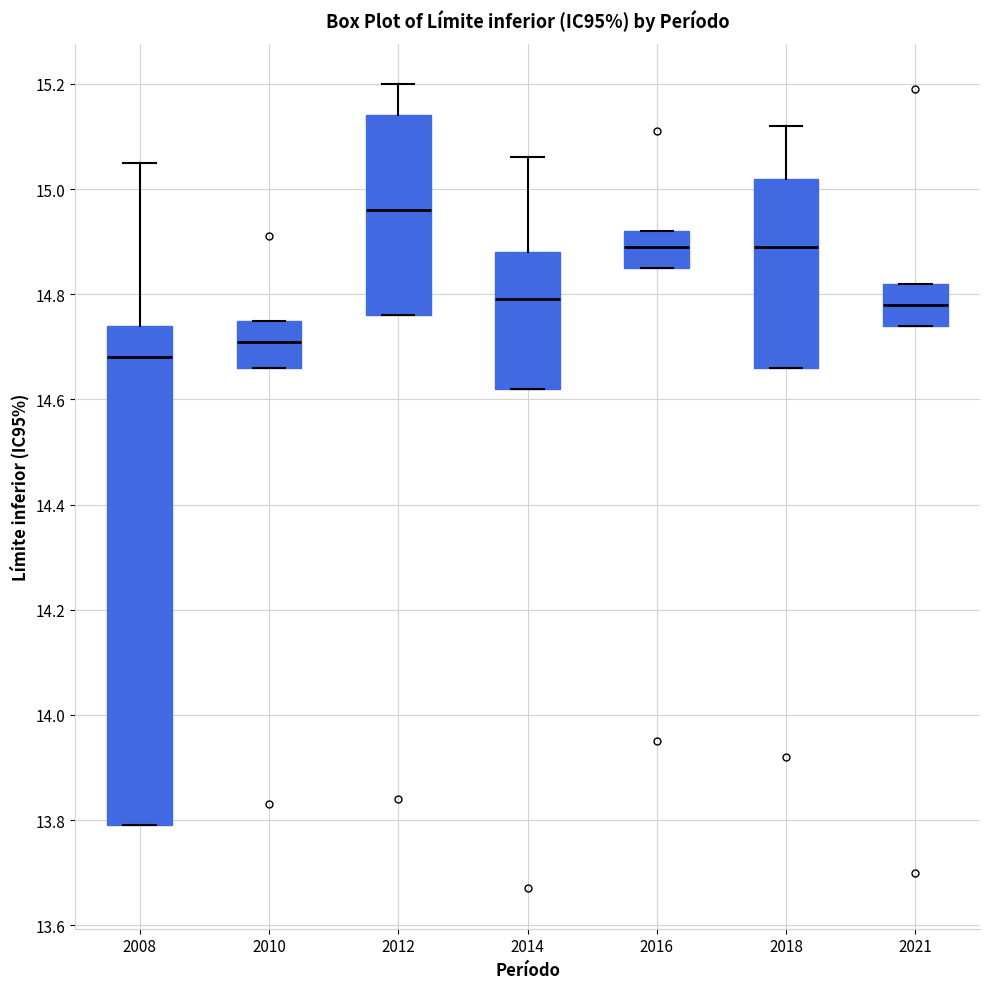

Comparing the boxes themselves (not the whiskers), which one is the tallest?

2008